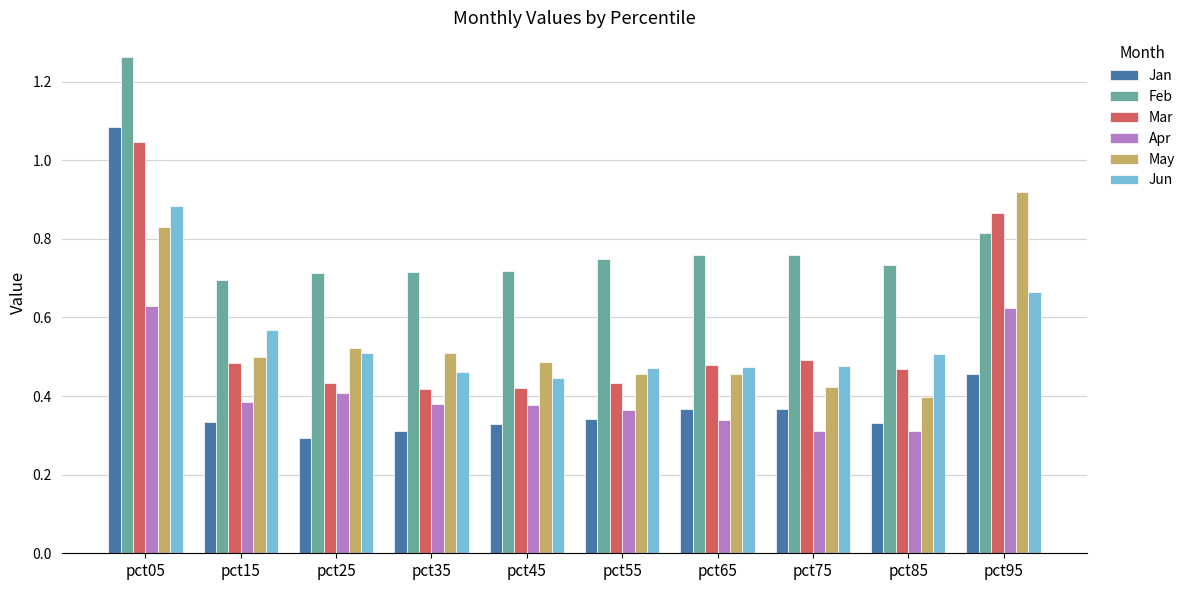

The Jan series shows 0.5 at pct95. True or false?

True